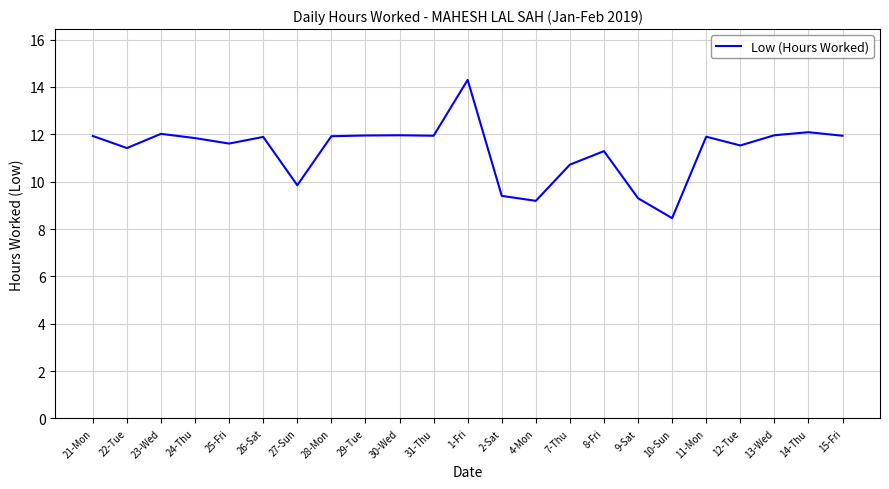

What position from the left is 9-Sat?

17